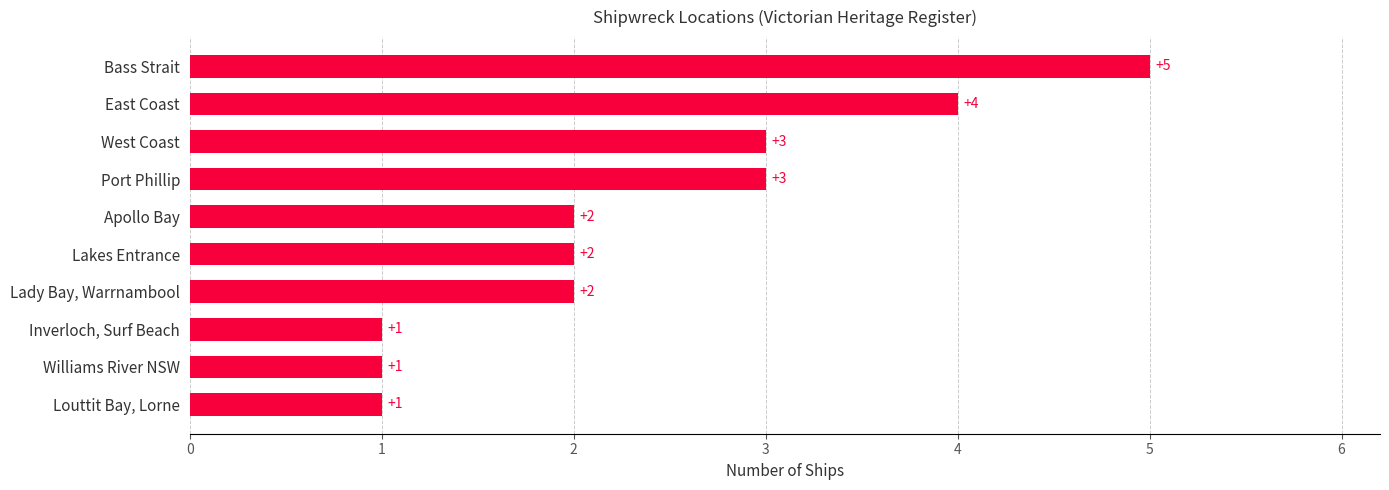

The chart shows a value of 1 at Lakes Entrance. True or false?

False